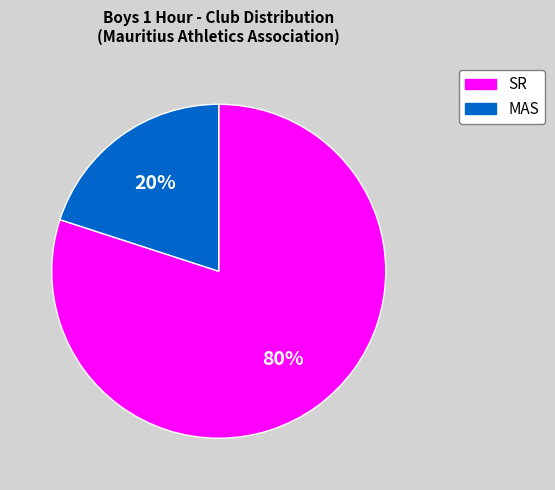

Is the sum of MAS and SR greater than half?

Yes